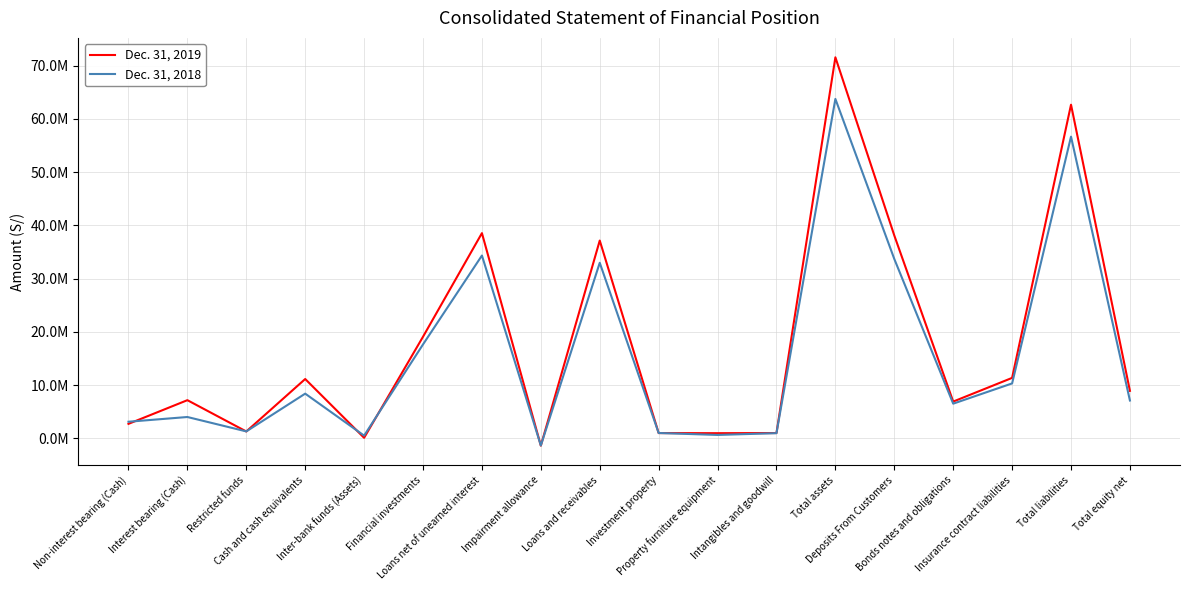

True or false: Dec. 31, 2019 has a value of 950943 at Property furniture equipment.

True